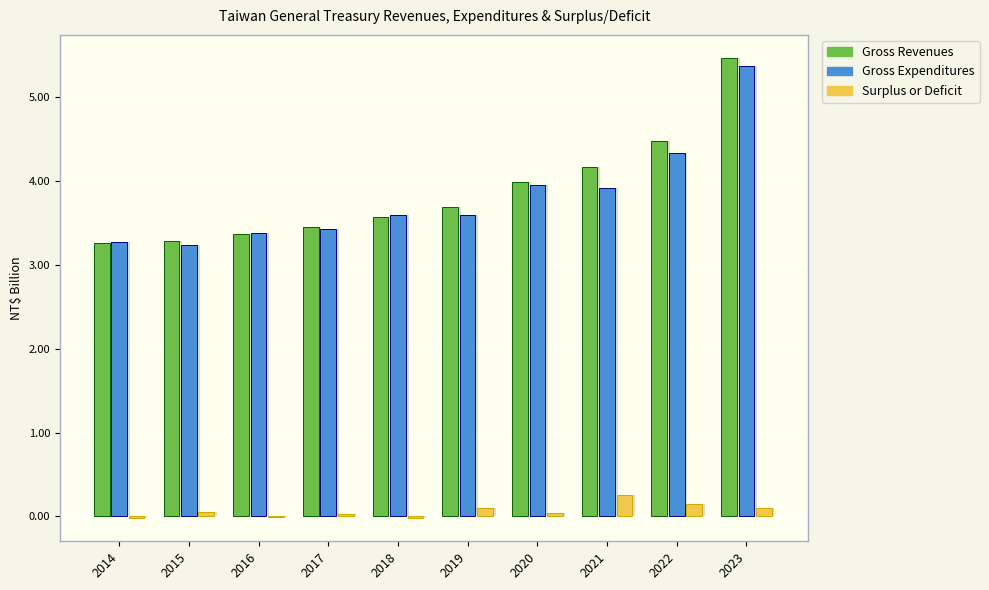

Which has a higher value, 2023 or 2020?

2023